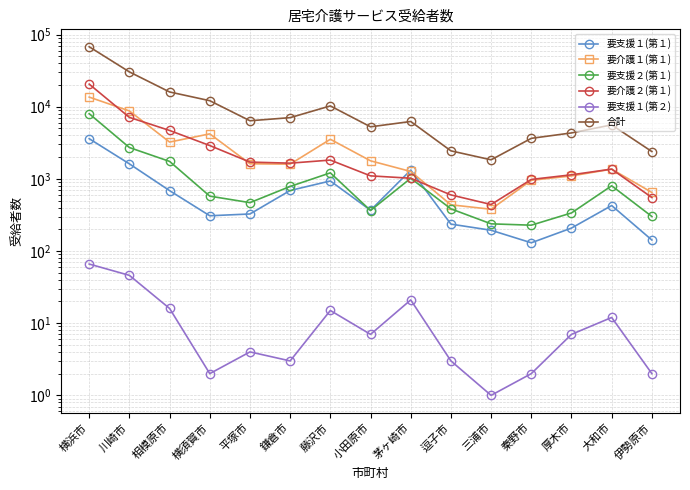

At which label does 要支援１(第２) reach its peak?

横浜市